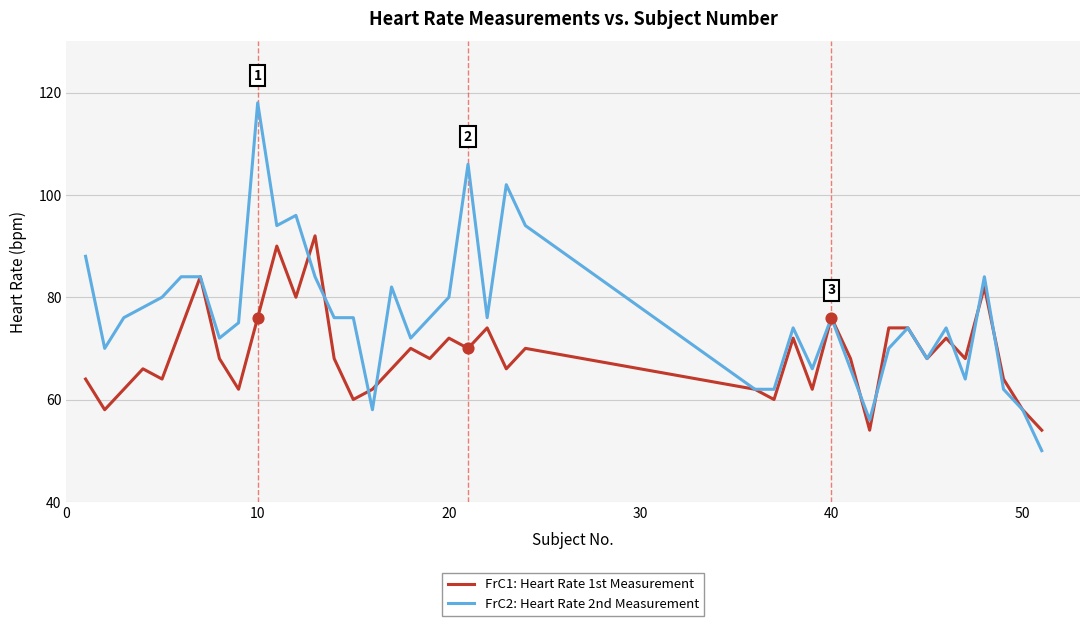

What are all the series names shown in the legend?

FrC1: Heart Rate 1st Measurement, FrC2: Heart Rate 2nd Measurement